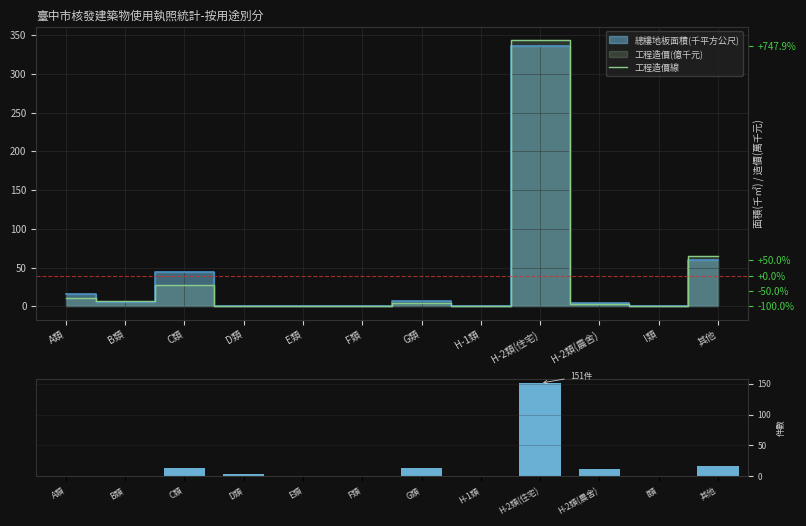

The value of 工程造價線 at H-1類 is 0.0. True or false?

True